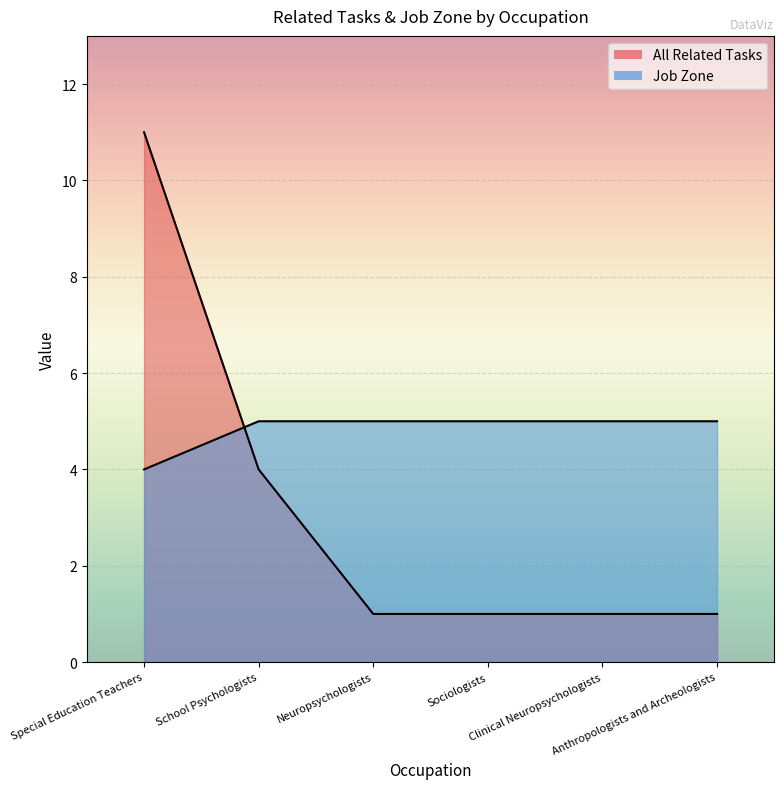

Is it true that Job Zone equals 5 at Clinical Neuropsychologists?

True